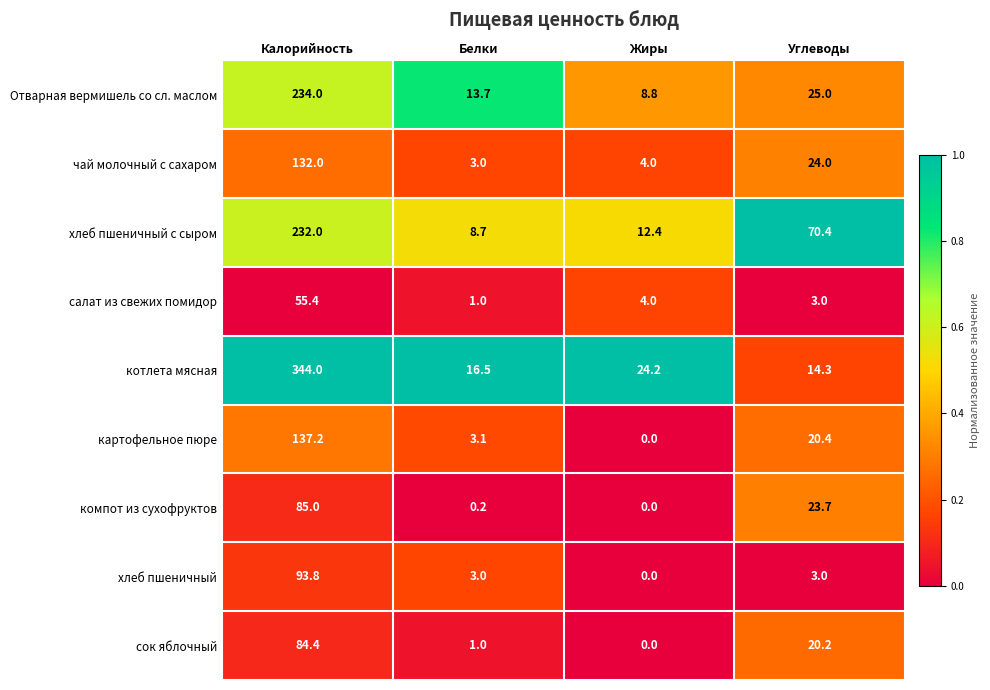

The компот из сухофруктов series shows 85.0 at Калорийность. True or false?

True